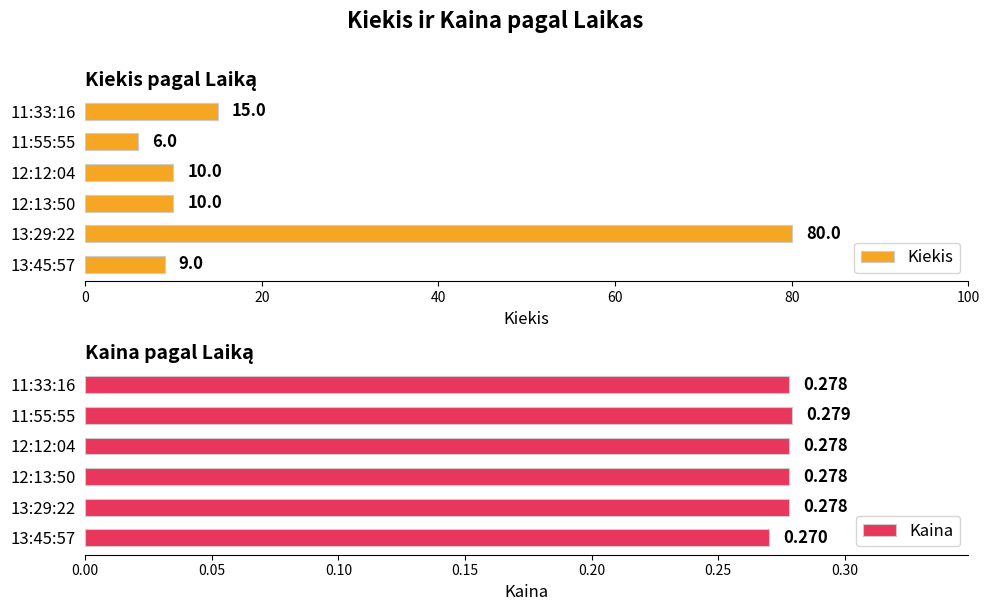

List the series in order of their overall mean, lowest first.

Kaina, Kiekis